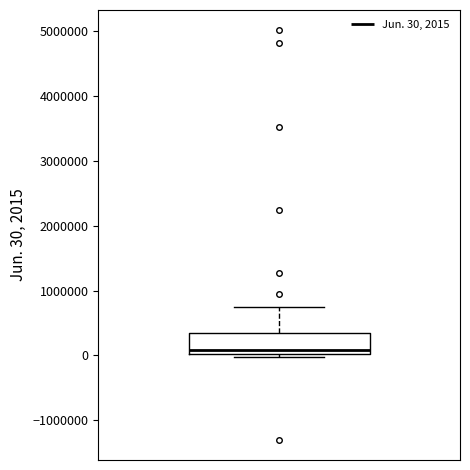

Read this box plot against the y-axis: the position of the median line, the range covered by the box, and the ends of both whiskers. The values are not printed on the chart, so give them approximately, as read against the axis.

median 100000, box 0 to 300000, whiskers 0 (just below the box's lower edge) to 700000